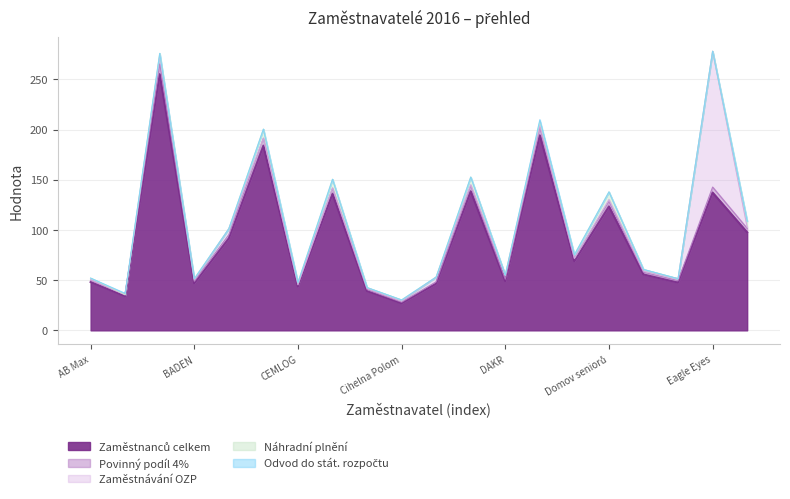

Where is the first local minimum for Povinný podíl 4%?

AURA